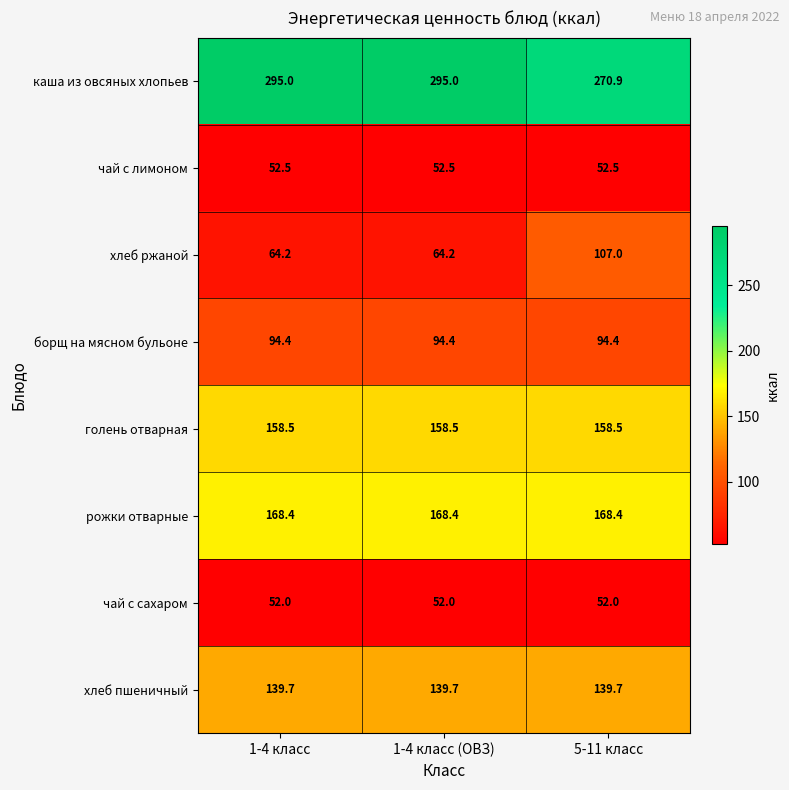

Is it true that хлеб пшеничный equals 240.2 at 1-4 класс (ОВЗ)?

False